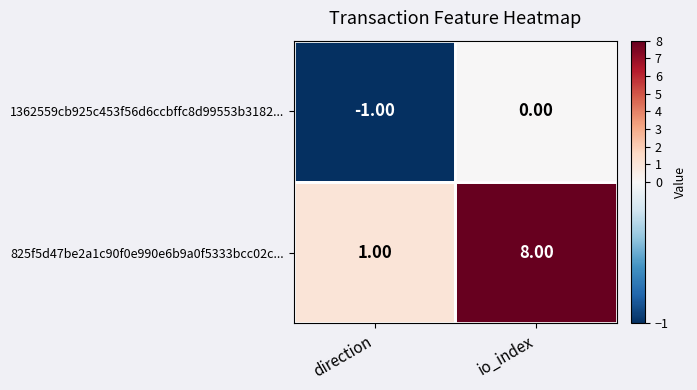

At which category does the chart reach its minimum across all series?

direction